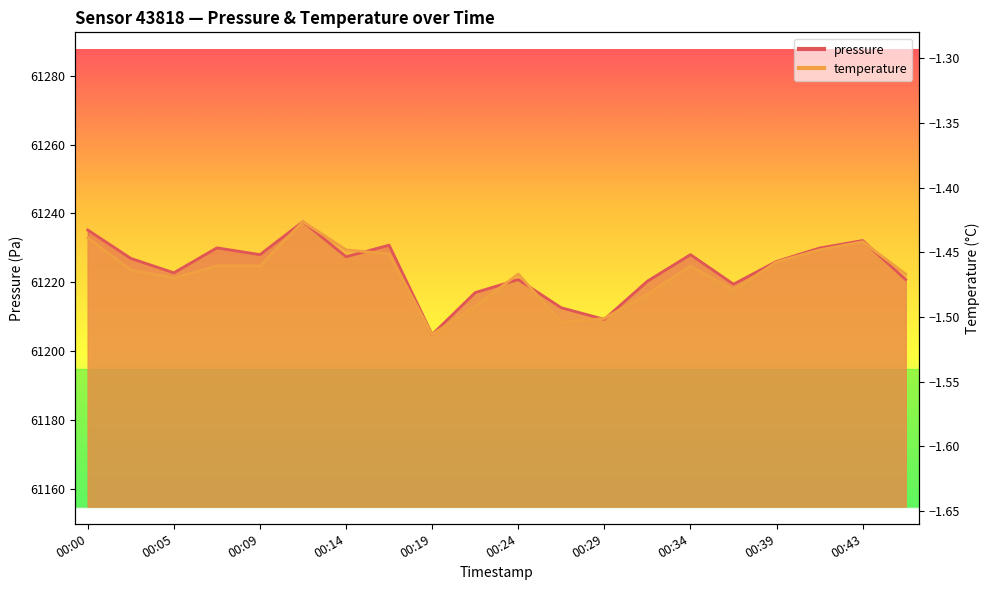

List the labels in order of pressure value, largest first.

00:12, 00:00, 00:43, 00:17, 00:07, 00:41, 00:09, 00:34, 00:14, 00:02, 00:39, 00:05, 00:24, 00:46, 00:31, 00:36, 00:22, 00:26, 00:29, 00:19